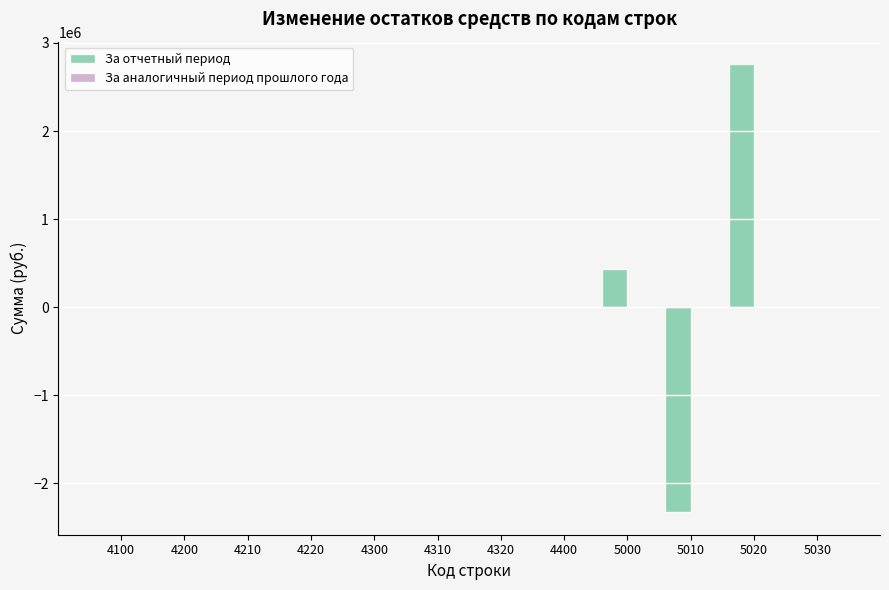

What is the sum of the values at 5020 and 5010?

432288.0